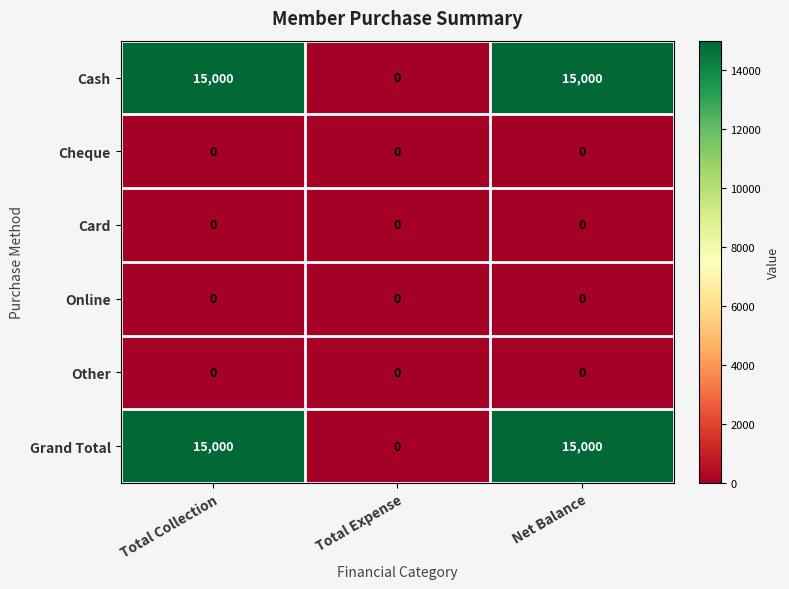

The value of Cash at Total Collection is 15000. True or false?

True